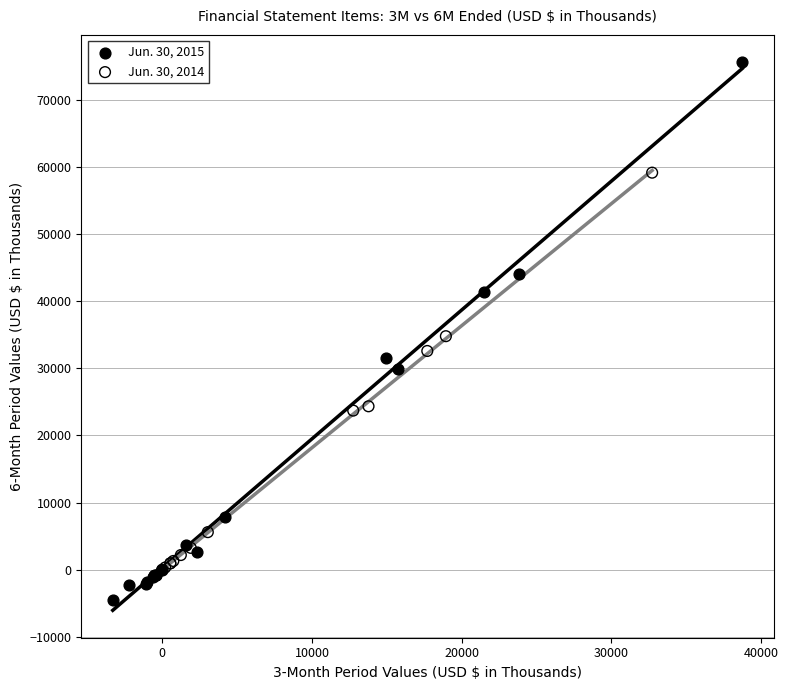

What are all the series names shown in the legend?

Jun. 30, 2015, Jun. 30, 2014